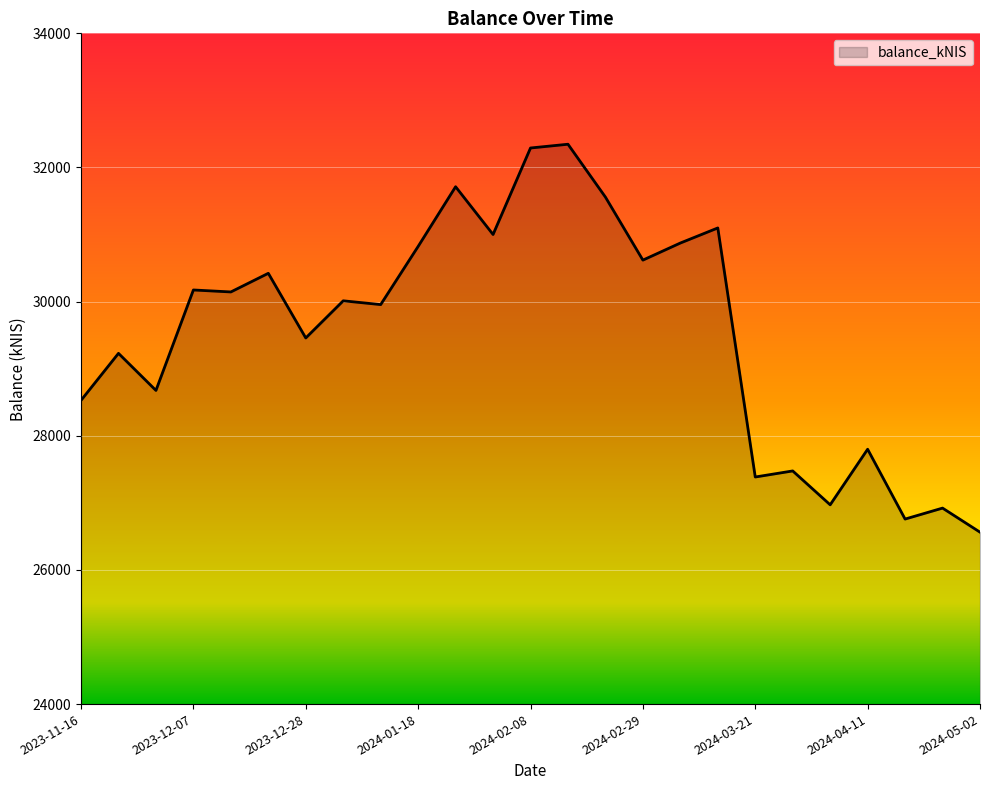

What is the smallest value displayed?

26563.1